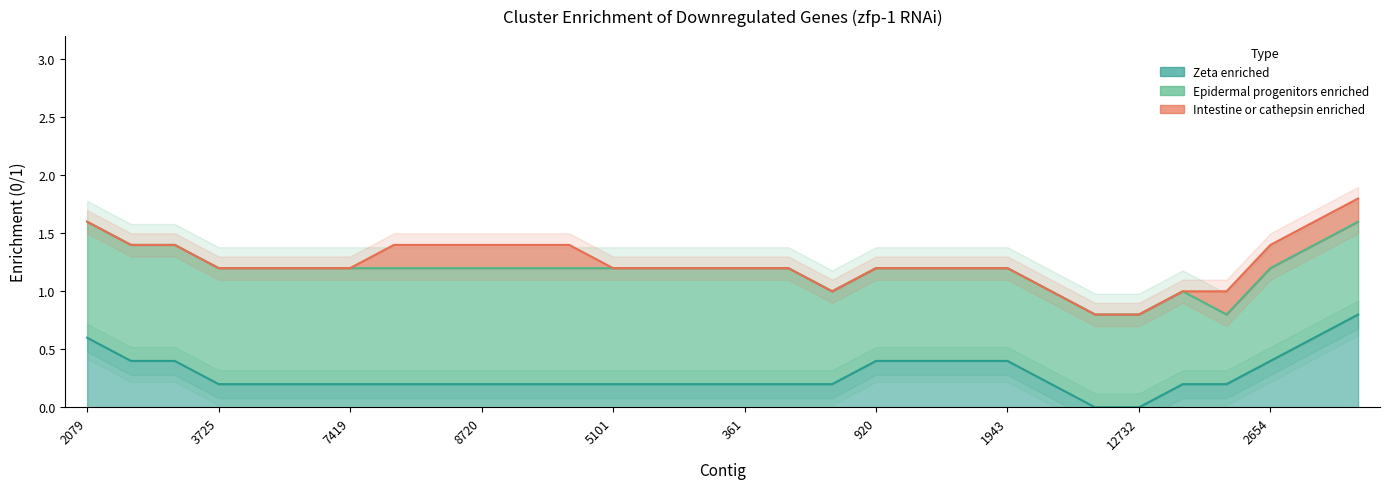

How many distinct data groups are displayed?

3